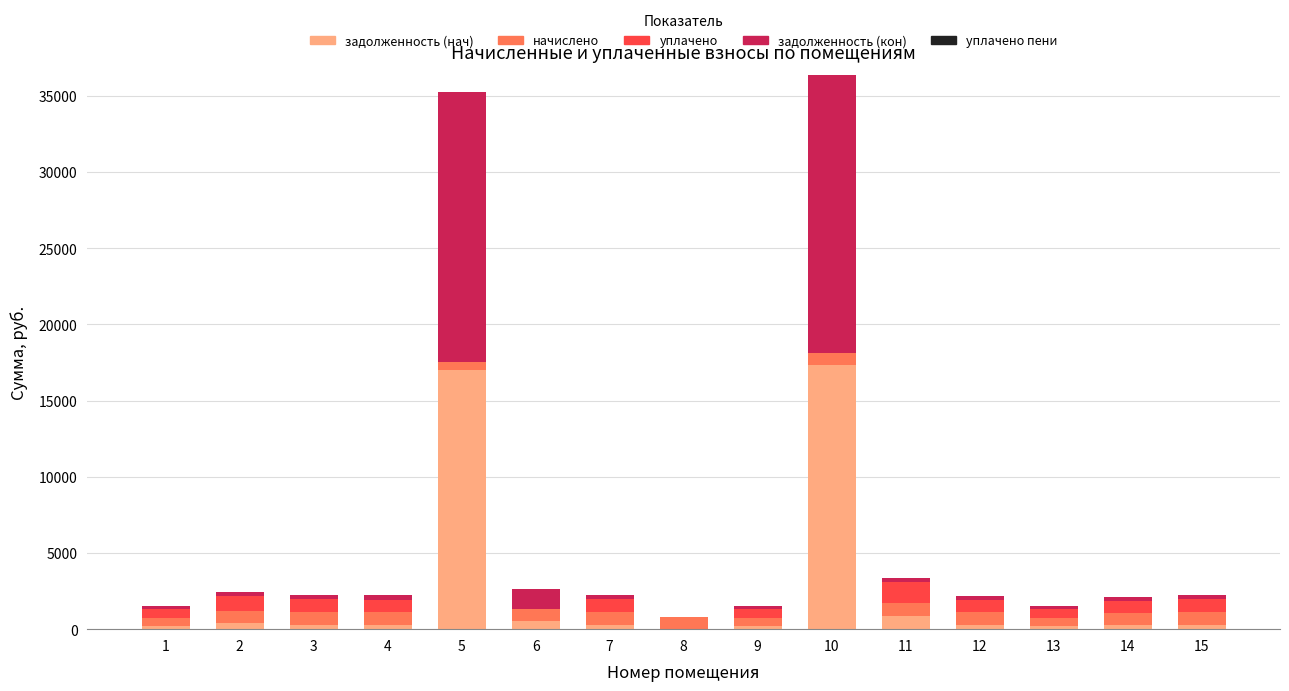

How many data points does each series have?

15